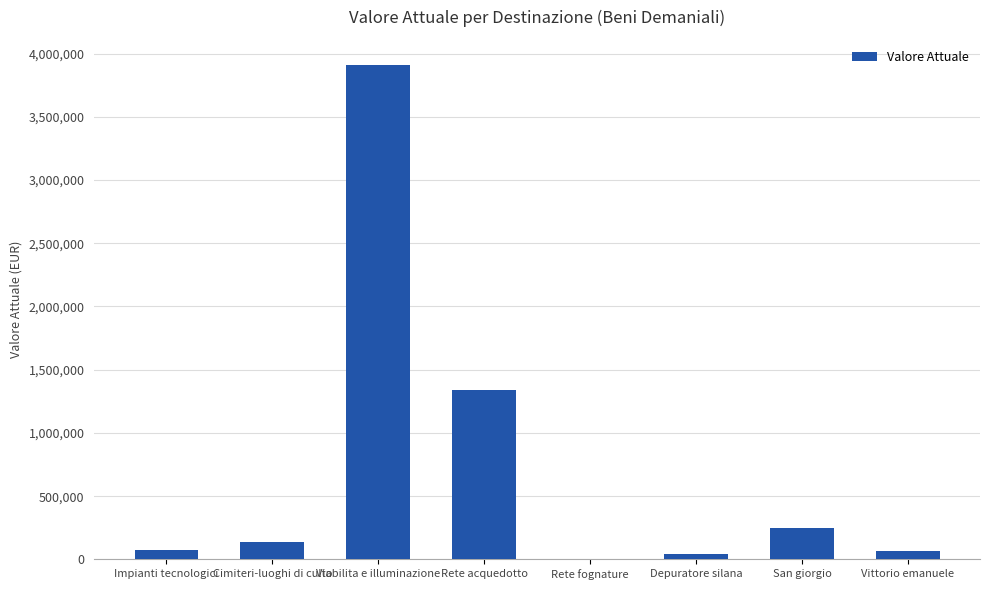

What is the ratio of the value at Cimiteri-luoghi di culto to the value at San giorgio?

0.6